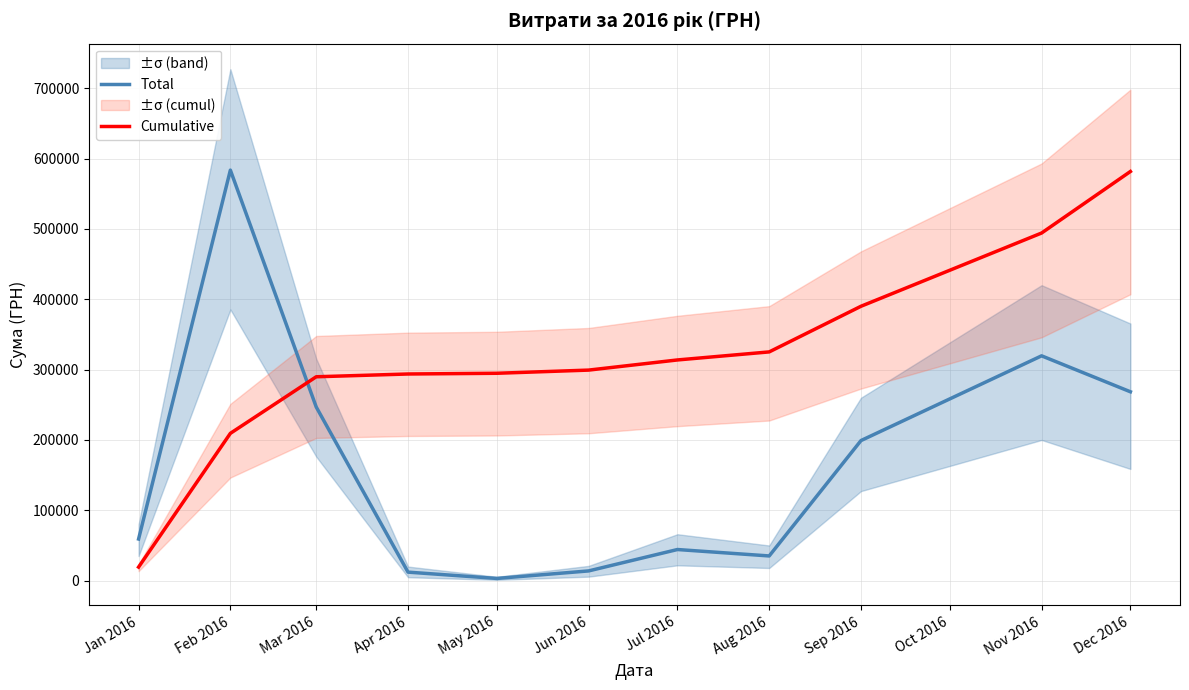

What is the lowest value of the Total series?

3157.1